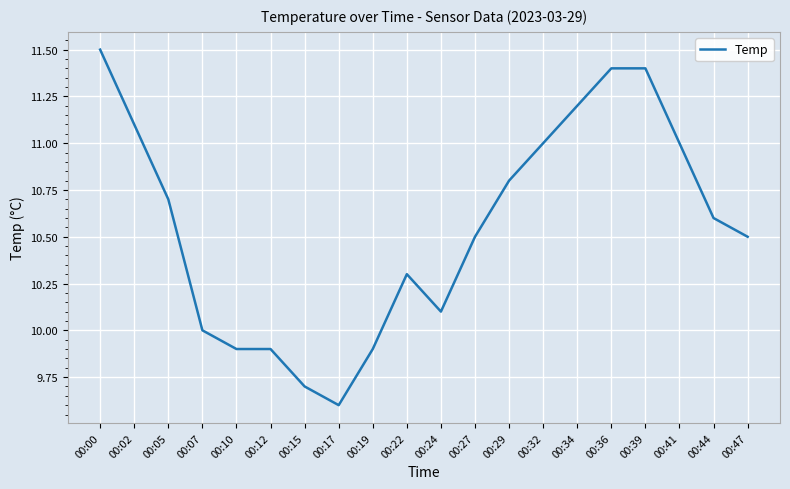

Reading left to right, what are all the values shown in this chart?

11.5	11.1	10.7	10.0	9.9	9.9	9.7	9.6	9.9	10.3	10.1	10.5	10.8	11.0	11.2	11.4	11.4	11.0	10.6	10.5